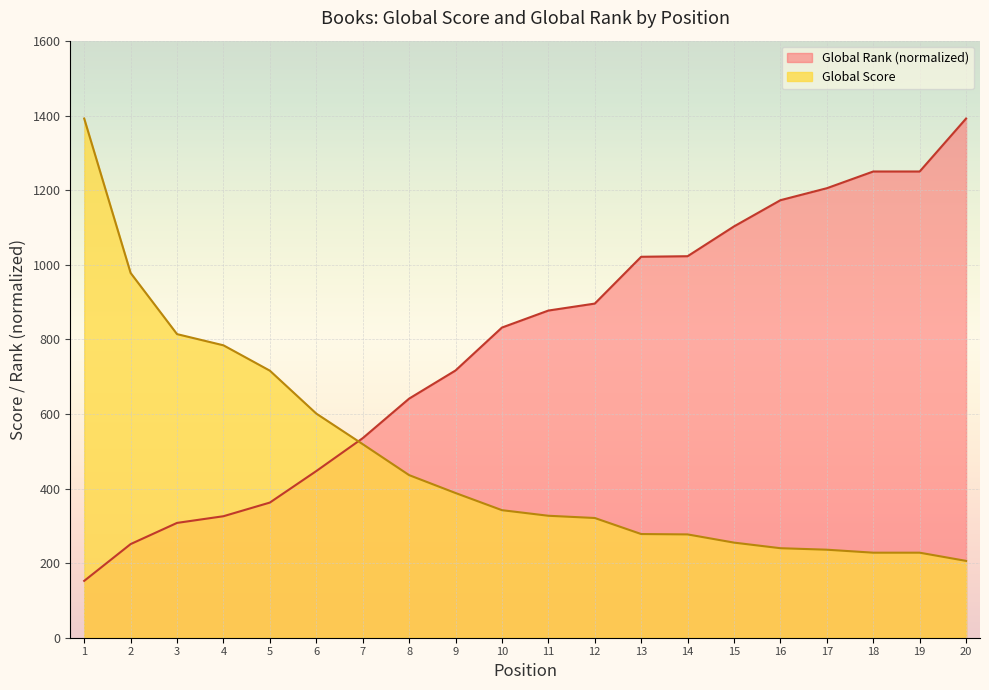

Reading right to left, what are all the values shown in this chart?

Global Score: 20=206.0	19=228.0	18=228.0	17=236.0	16=240.0	15=255.0	14=277.0	13=278.0	12=321.0	11=327.0	10=342.0	9=388.0	8=436.0	7=519.0	6=601.0	5=716.0	4=784.0	3=814.0	2=978.0	1=1392.0
Global Rank: 20=1392.0	19=1250.0	18=1250.0	17=1205.2	16=1173.1	15=1102.8	14=1022.9	13=1021.4	12=895.9	11=877.2	10=831.6	9=716.5	8=641.1	7=535.0	6=446.8	5=362.4	4=325.8	3=307.8	2=251.1	1=152.4